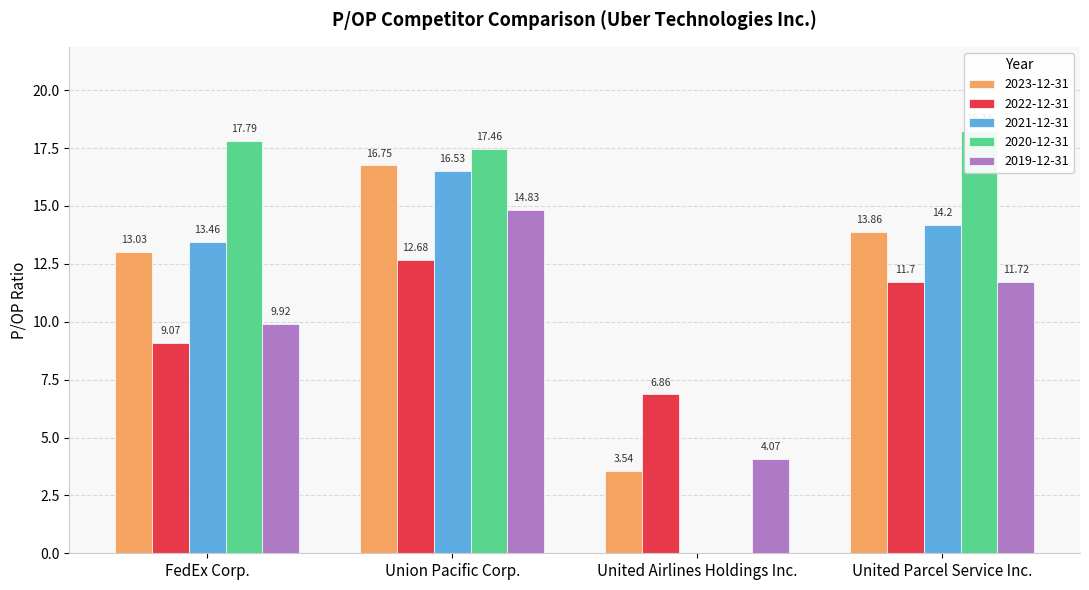

What are all the series names shown in the legend?

2023-12-31, 2022-12-31, 2021-12-31, 2020-12-31, 2019-12-31